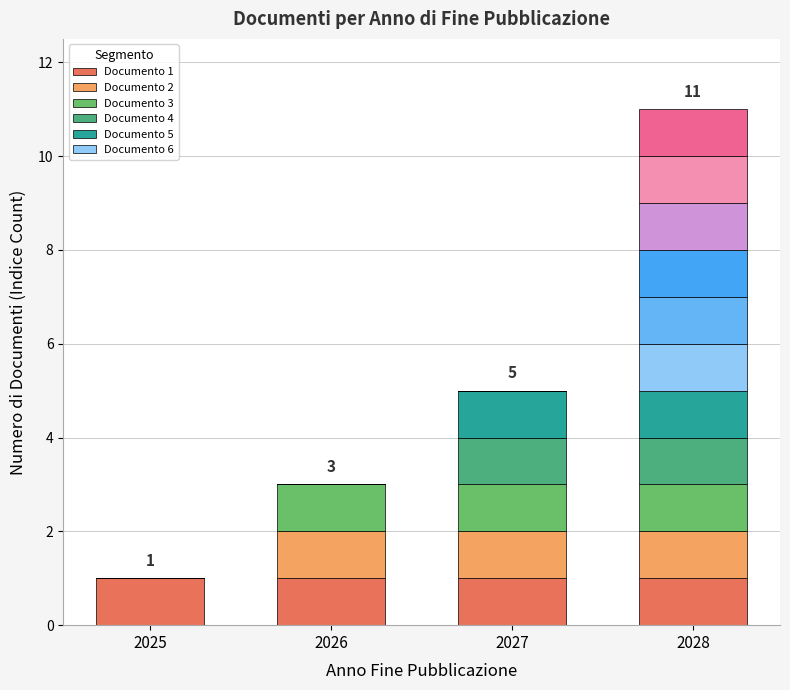

Is it true that Documento 4 equals 1 at 2025?

False